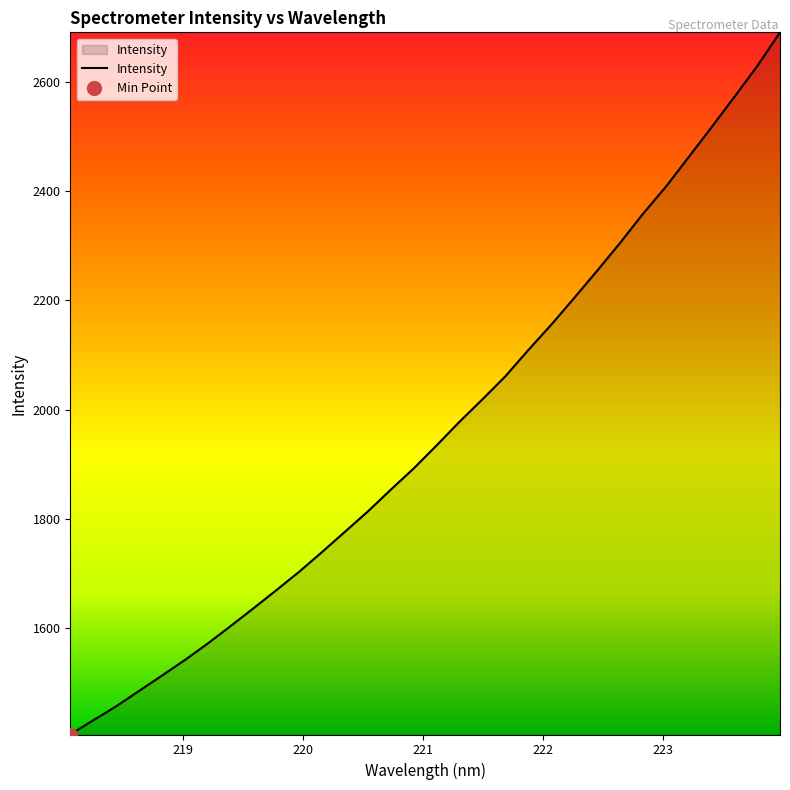

What is the sum of the values at 223.5987 and 222.4538?

4826.2